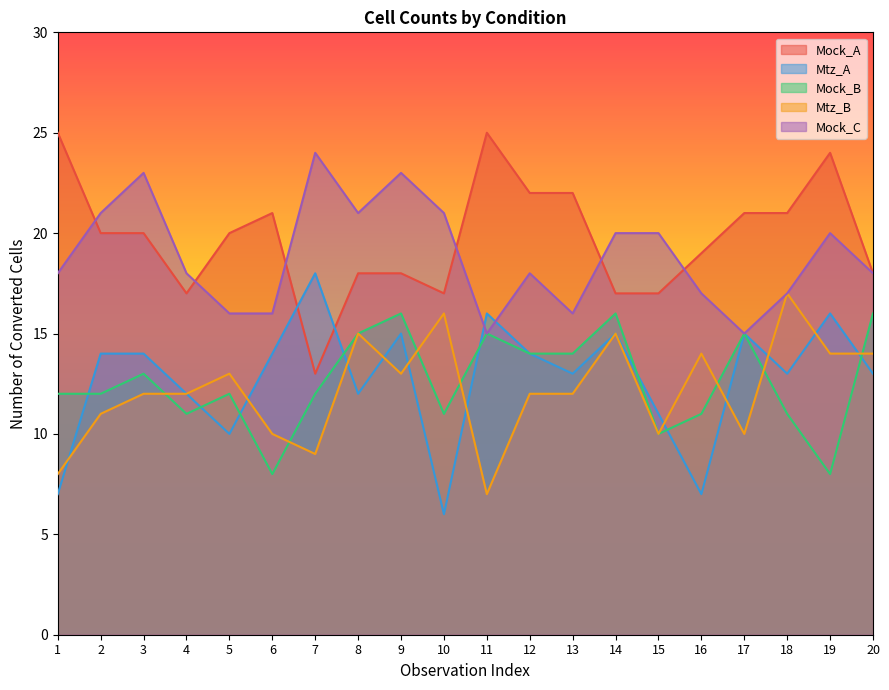

The value of Mtz_A at 9 is 21. True or false?

False